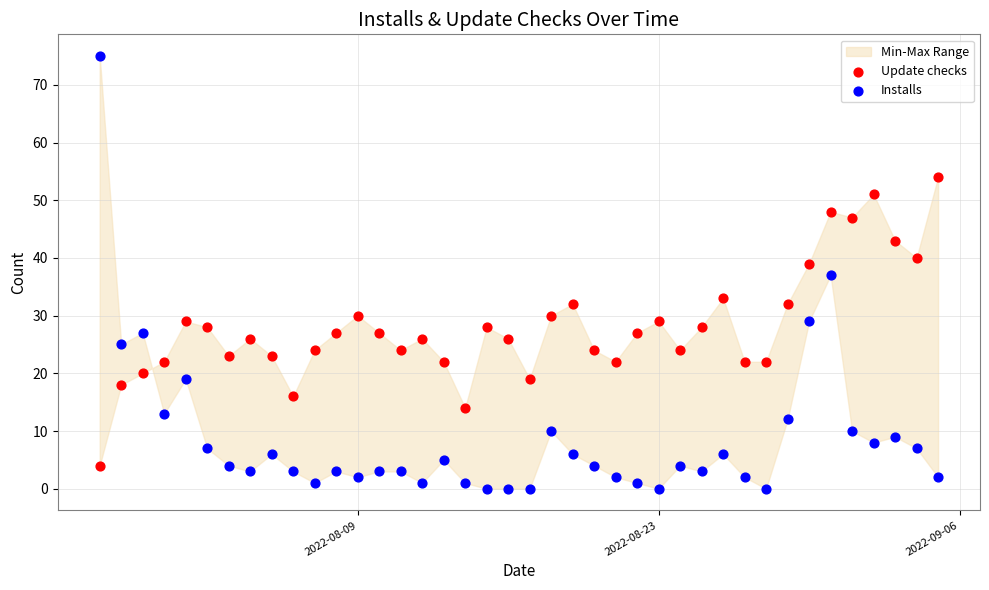

Across all data points, what is the range of X values (max minus min)?

39